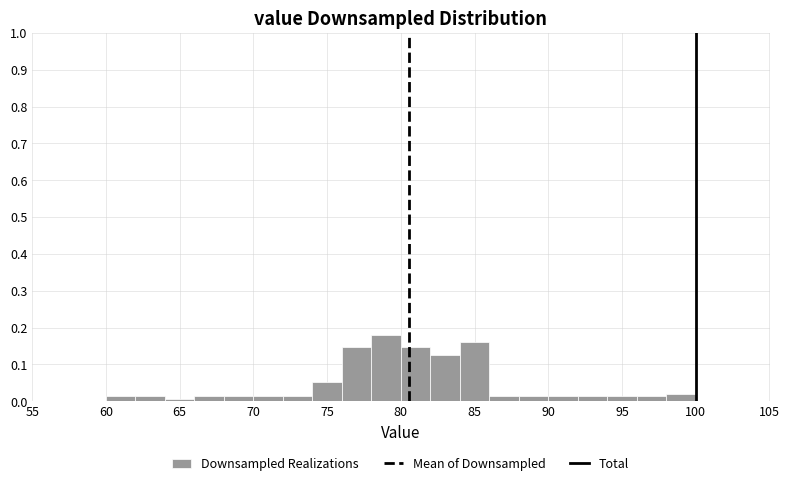

Which range on the x-axis has the tallest bar?

78 to 80